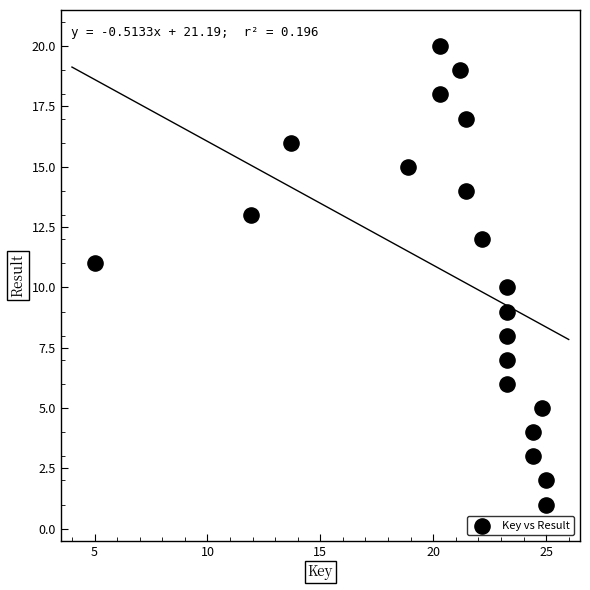

What is the range of Y values (max minus min)?

19